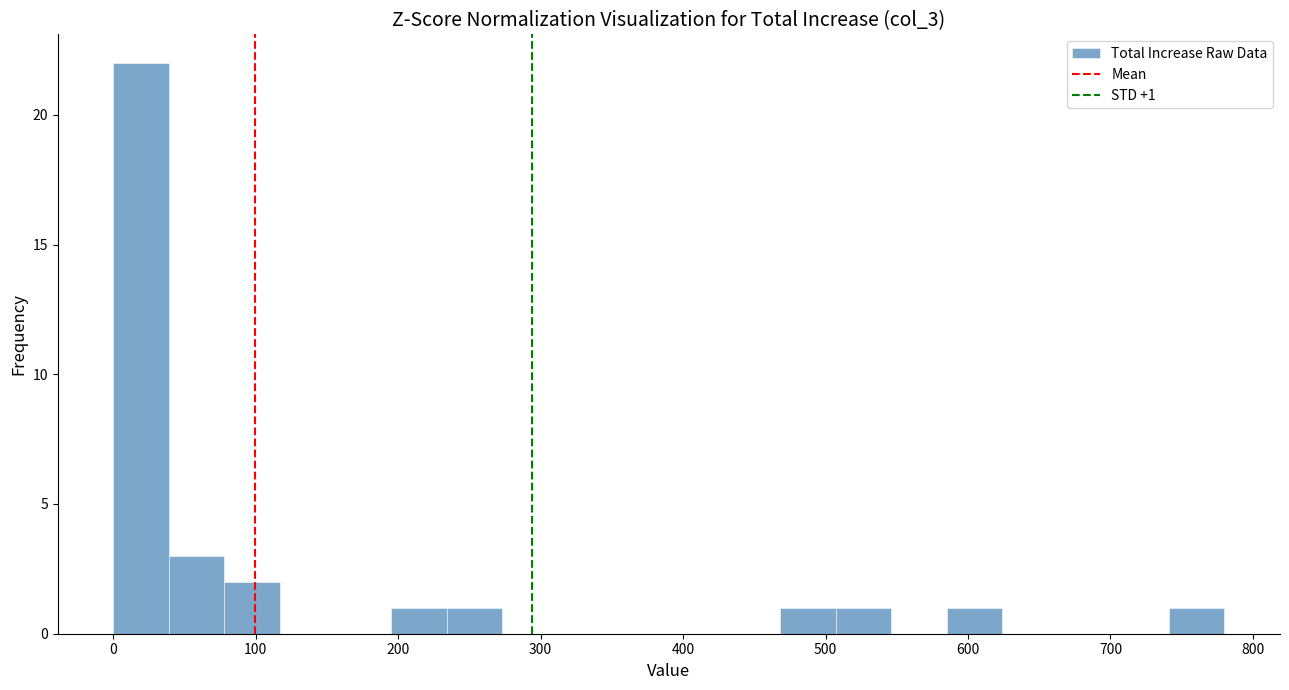

Read against the x-axis, roughly where is the centre of the tallest bar?

20